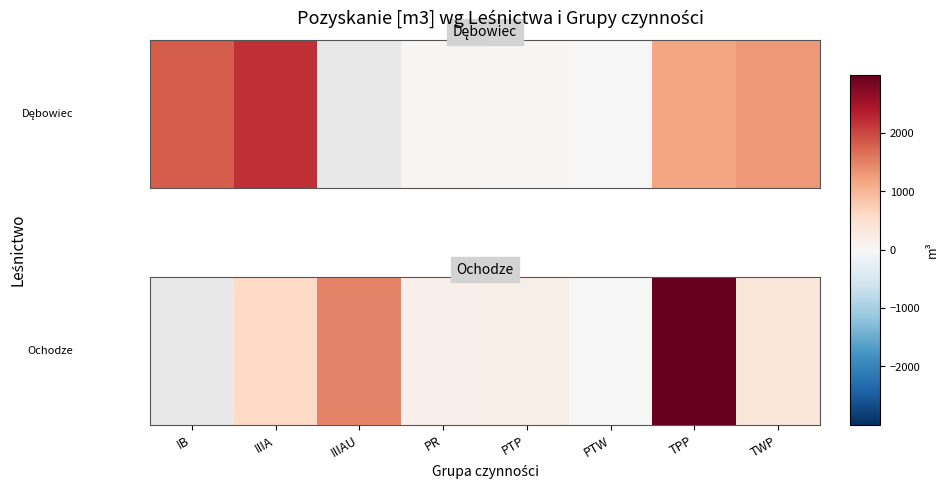

Which category has the highest value across all series?

TPP